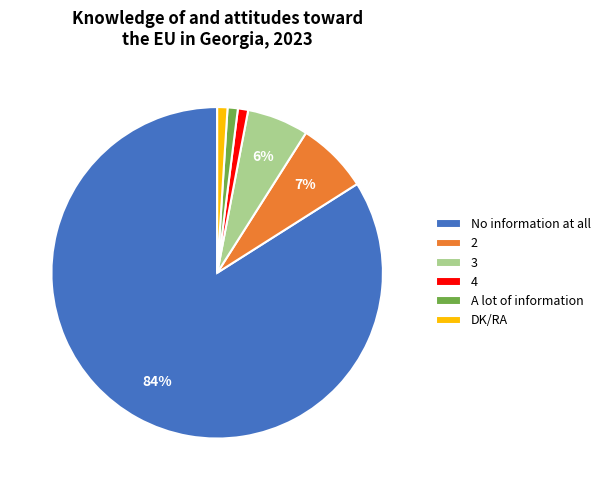

Combined, do 2 and 4 account for over 50%?

No